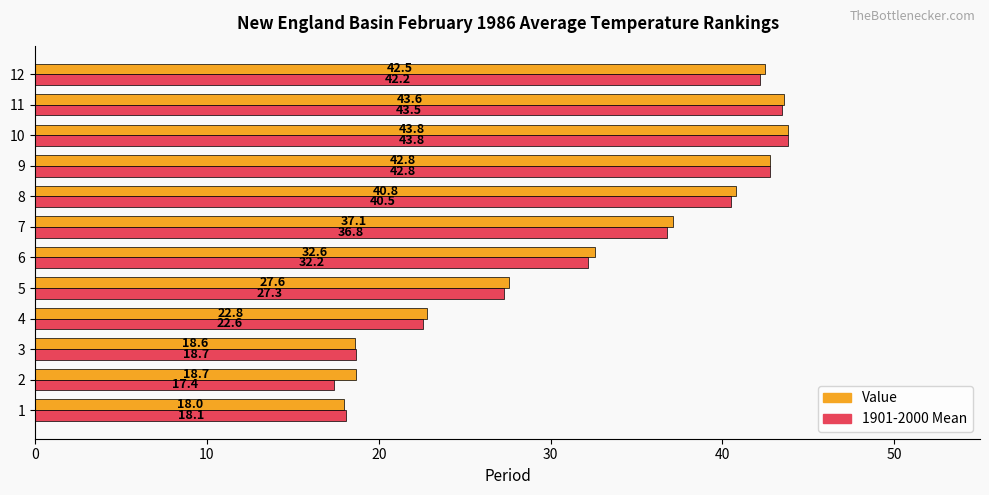

What are all the series names shown in the legend?

Value, 1901-2000 Mean